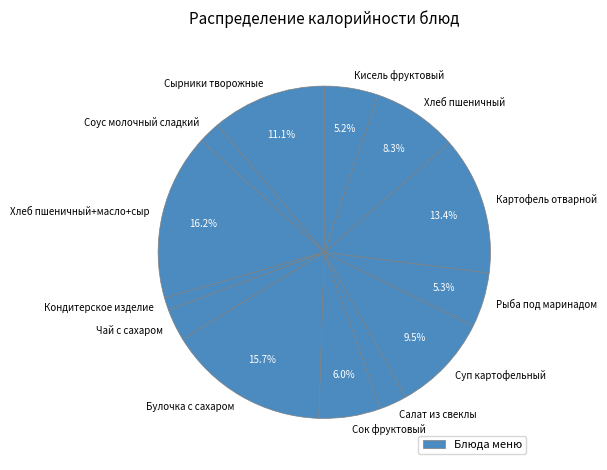

What is the change in value from Соус молочный сладкий to Сок фруктовый?

+54.5